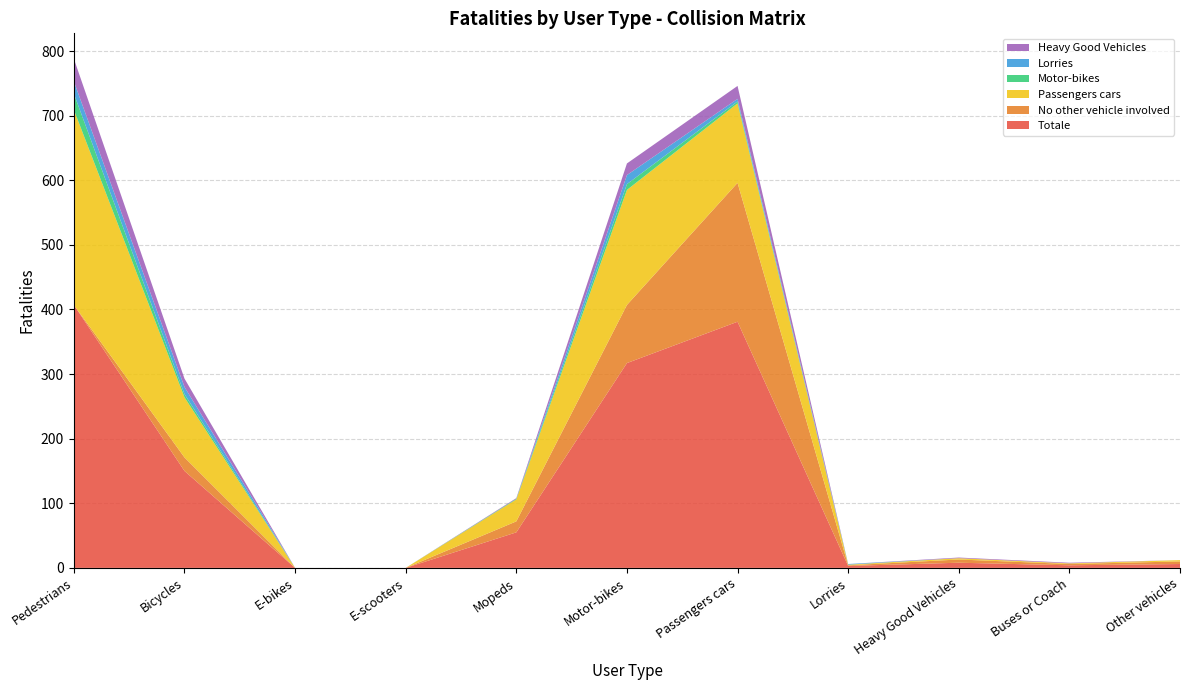

Reading left to right, extract all data points from this chart.

Totale: 407	150	0	0	55	317	381	3	8	4	6
No other vehicle involved: 0	21	0	0	17	90	215	1	5	2	4
Passengers cars: 302	93	0	0	34	178	123	1	2	1	2
Motor-bikes: 25	5	0	0	1	9	3	0	0	0	0
Lorries: 19	11	0	0	0	14	4	1	0	0	0
Heavy Good Vehicles: 35	13	0	0	1	18	20	0	1	1	0